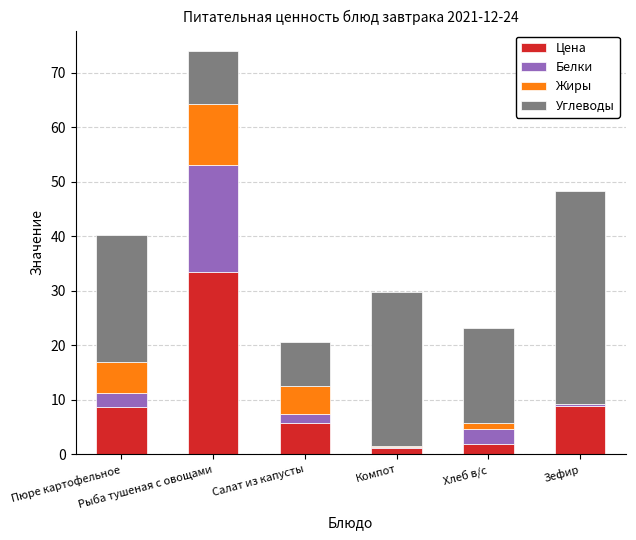

What is the sum of all Цена values?

59.6